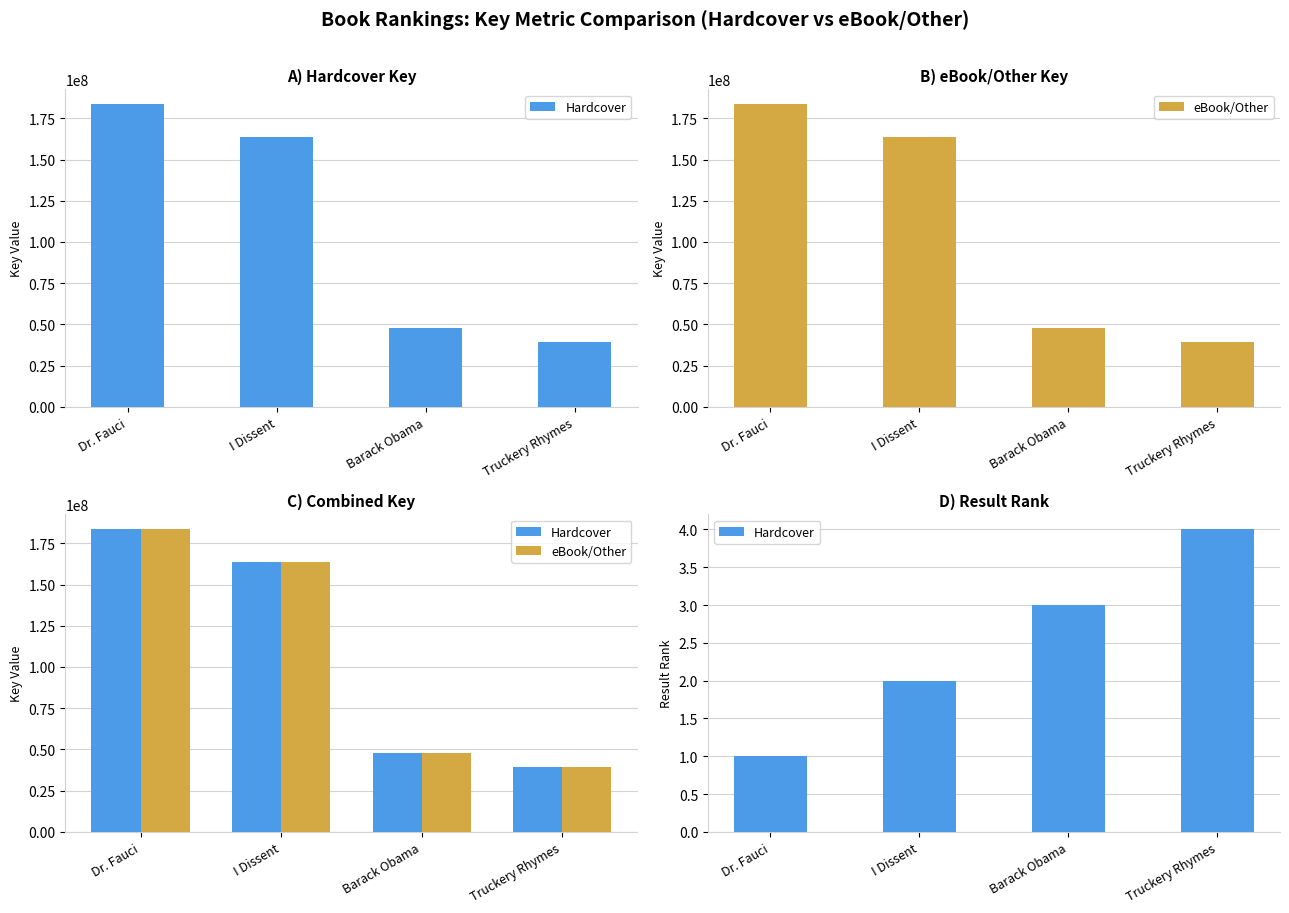

What is the label of the 1st bar from the right?

Truckery Rhymes